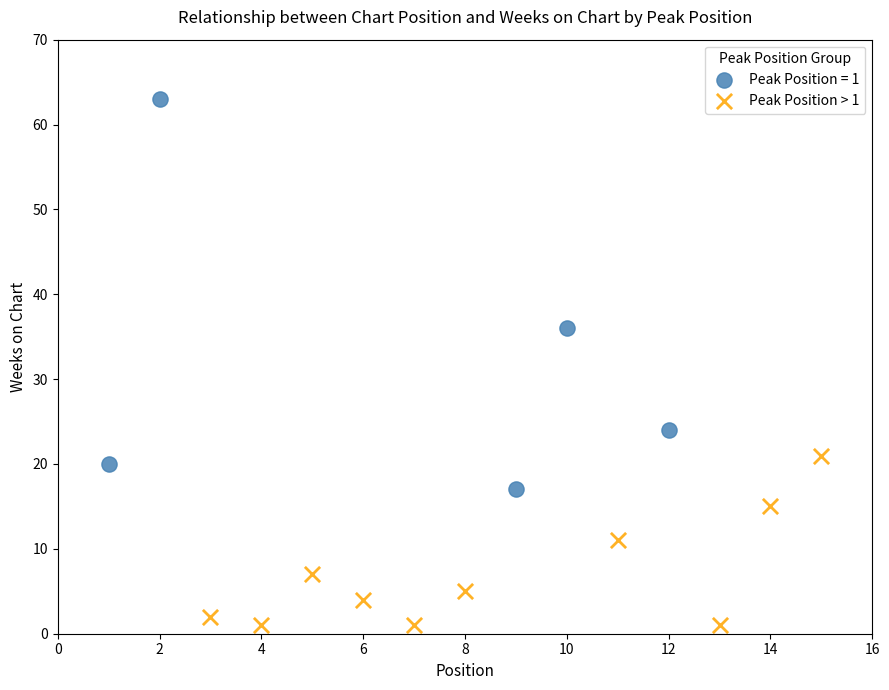

Which series reaches the minimum Y coordinate?

Peak Position > 1